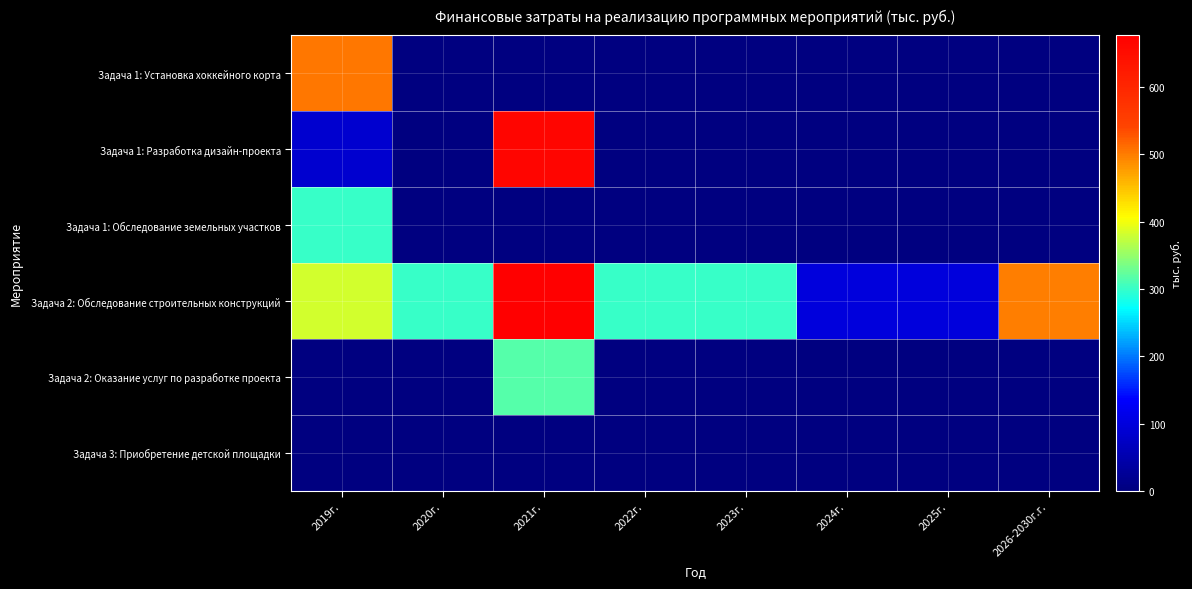

List the series in order of their peak value, highest first.

Задача 2: Обследование строительных конструкций, Задача 1: Разработка дизайн-проекта, Задача 1: Установка хоккейного корта, Задача 2: Оказание услуг по разработке проекта, Задача 1: Обследование земельных участков, Задача 3: Приобретение детской площадки